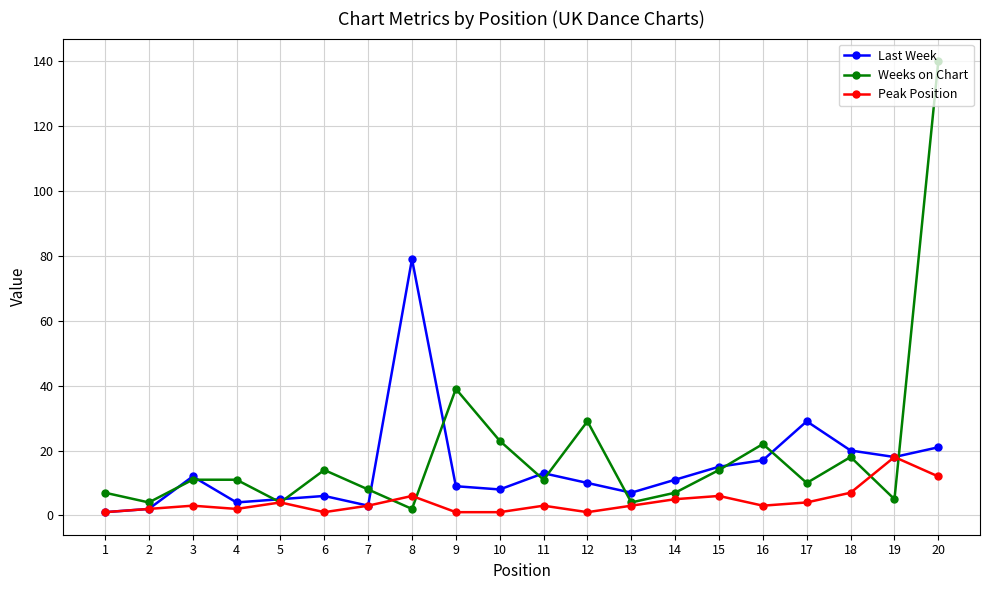

Which category has the highest value in the Weeks on Chart series?

20